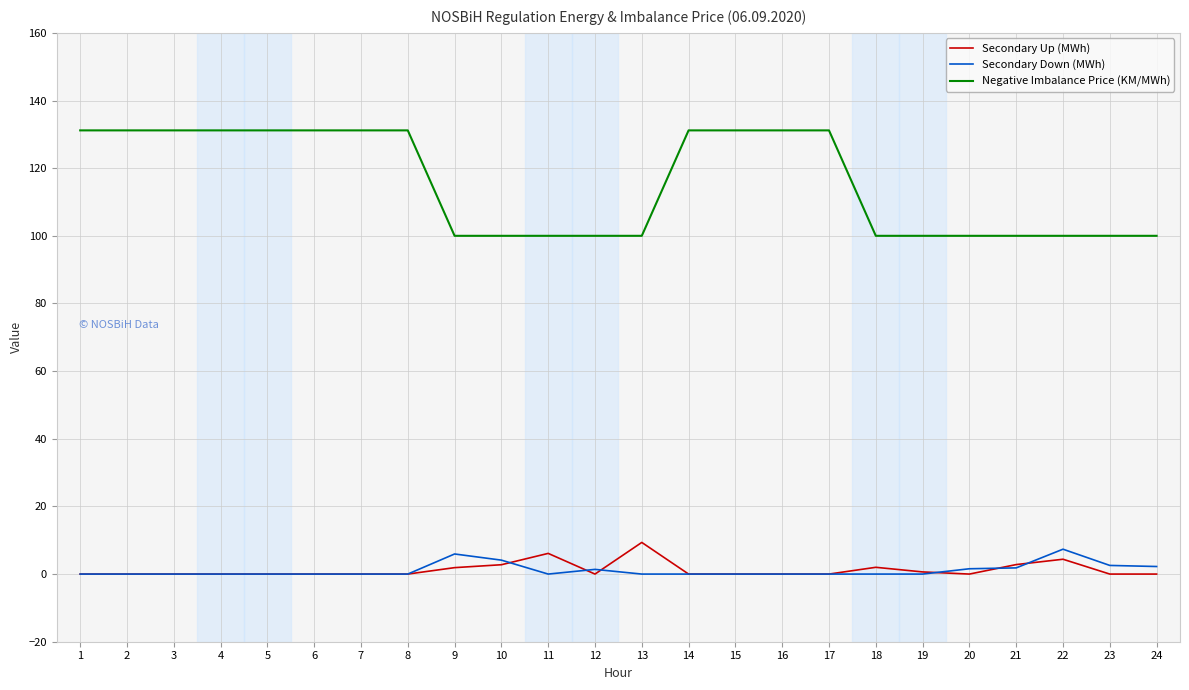

What is the spread (max minus min) of values at 22?

95.6